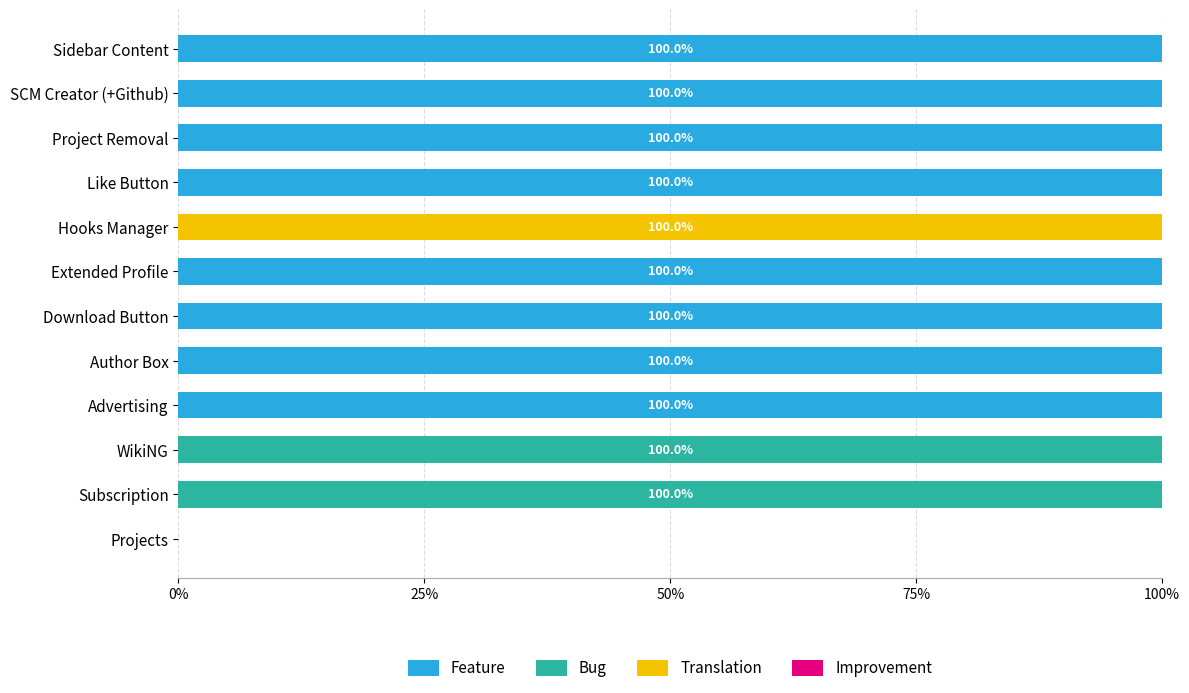

What is the sum of the Feature values at Advertising and Subscription?

100